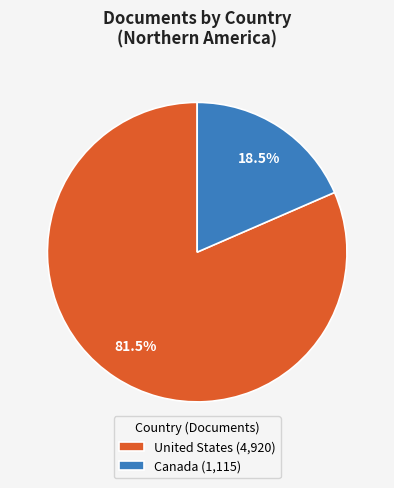

Does any single category account for the majority?

Yes